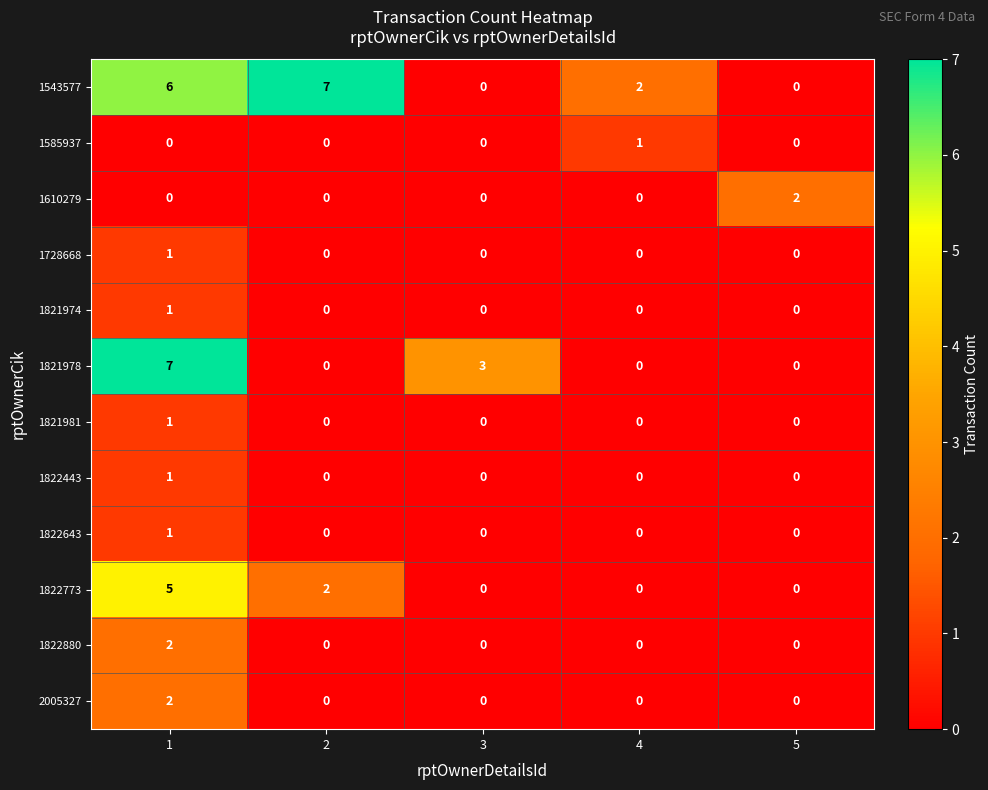

Count the 1585937 values in the range 0 to 1.

5